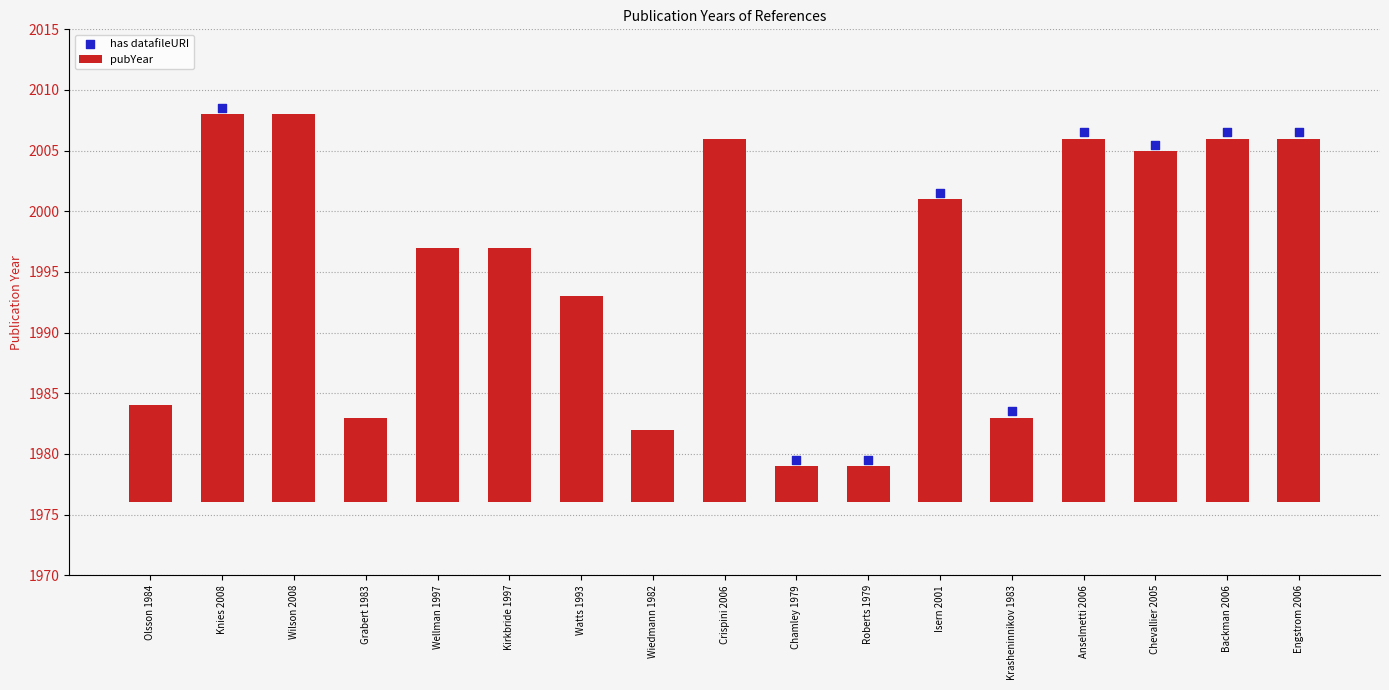

Approximately how many times larger is the value at Anselmetti 2006 compared to Backman 2006?

1.0